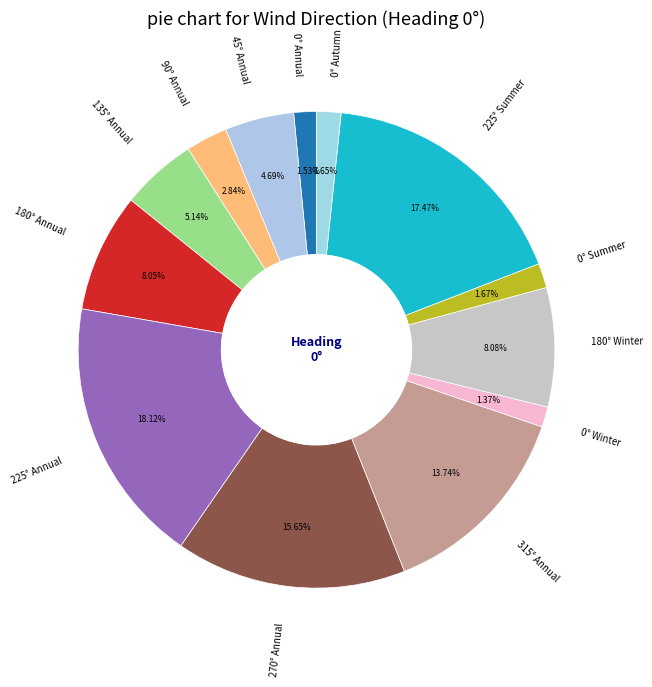

Is there any slice that represents more than half of the pie?

No